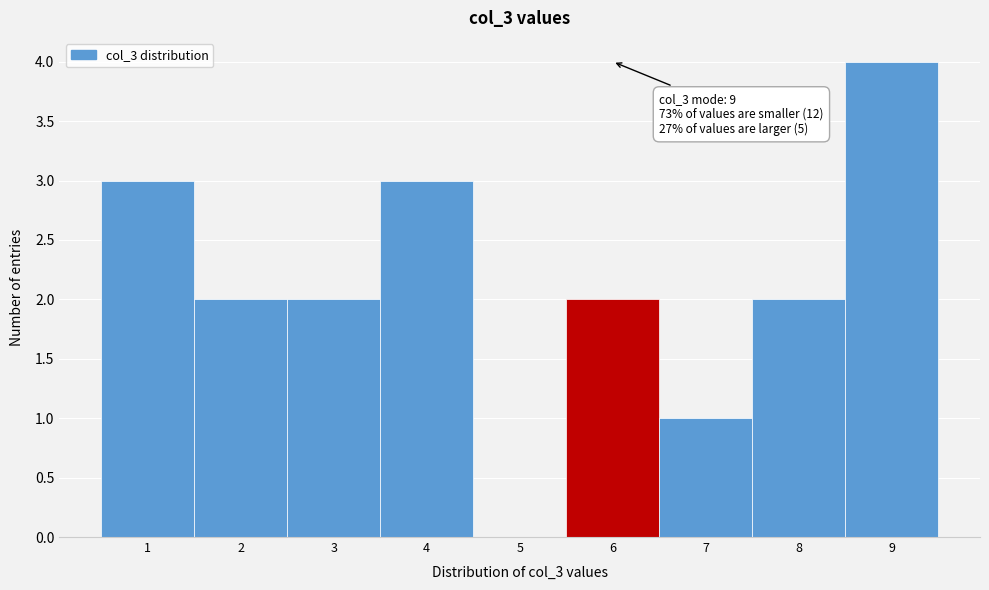

Which range on the x-axis has the tallest bar?

8.5 to 9.5